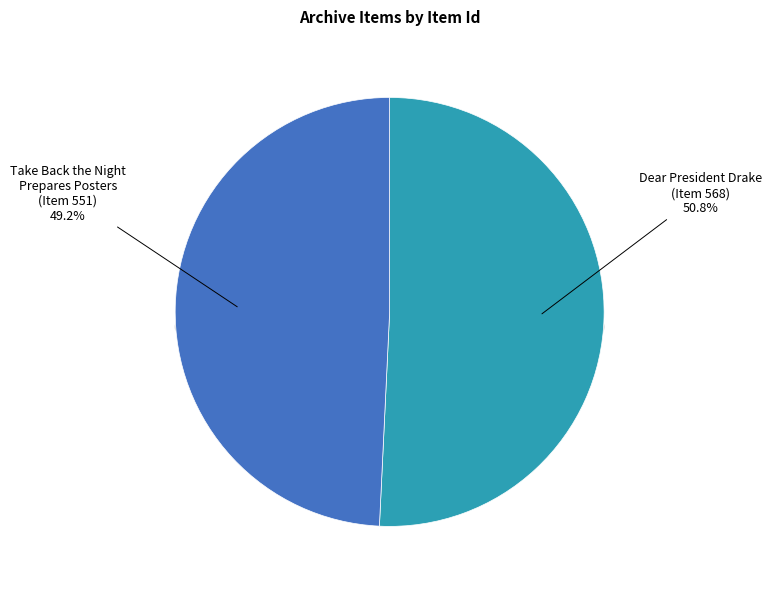

What percentage is the Dear President Drake
(Item 568) slice, to the nearest percent?

51%